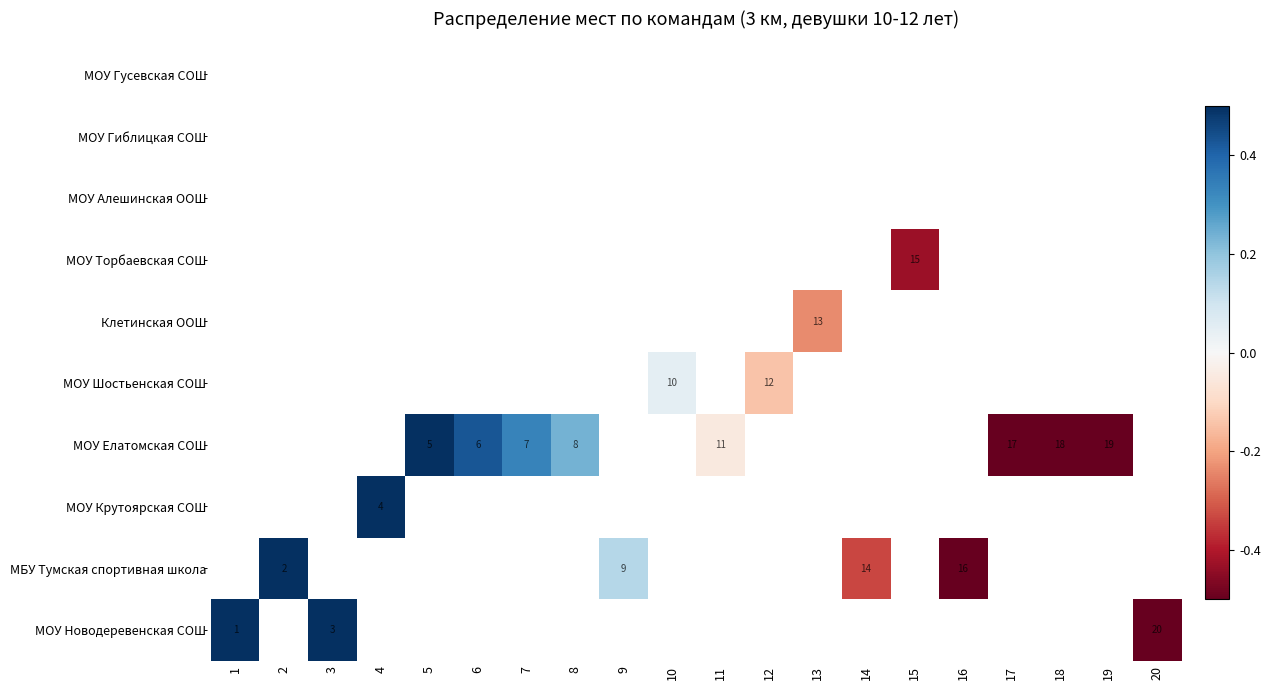

Is the value of МОУ Елатомская СОШ at 1 greater than the value of МОУ Новодеревенская СОШ at 18?

No